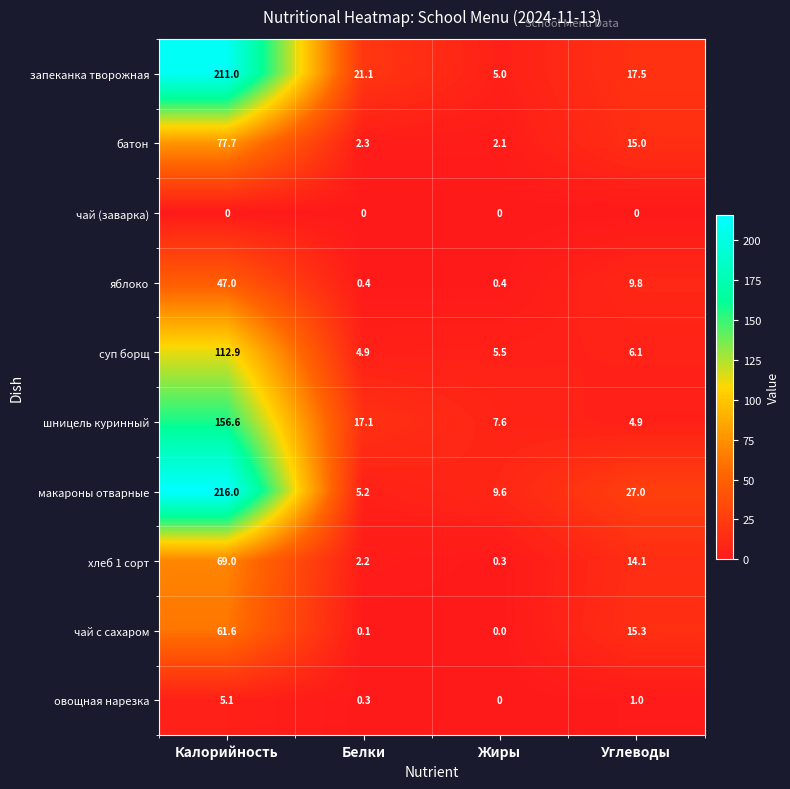

Which series changed the most between Калорийность and Жиры?

макароны отварные